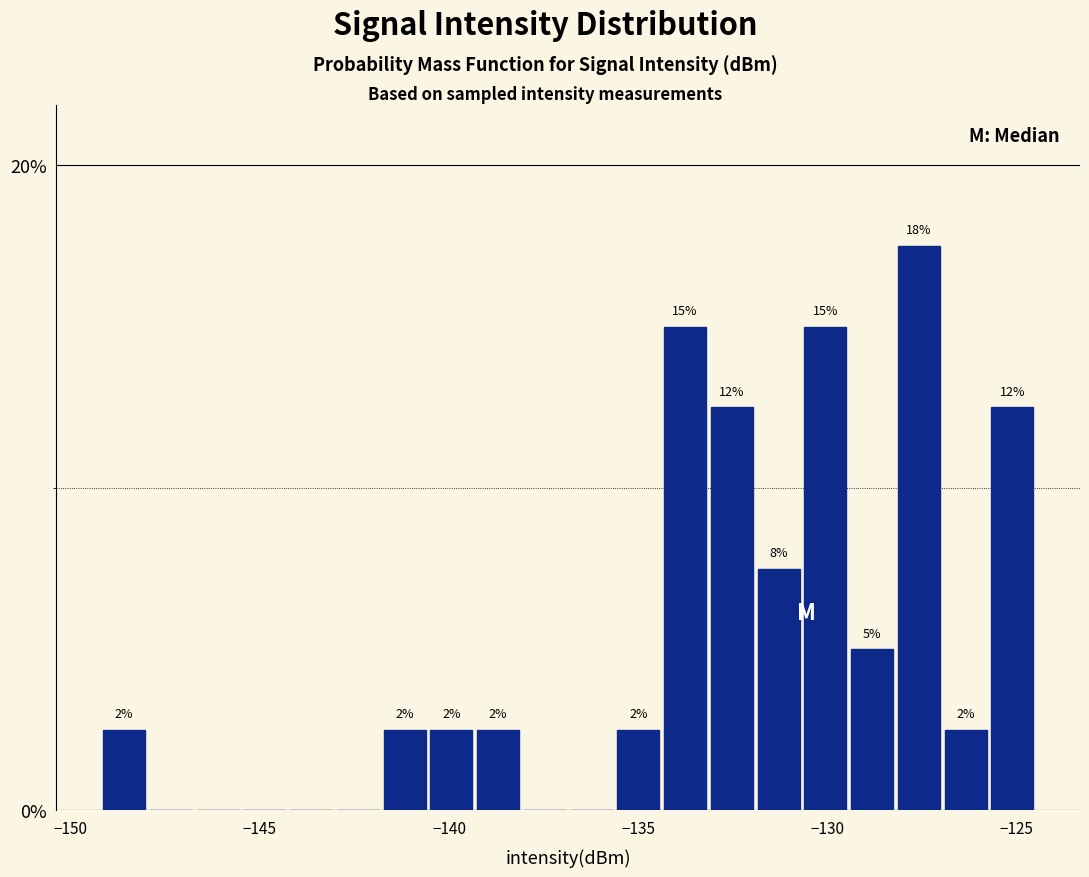

Around what value on the x-axis is the tallest bar? Give the approximate position of its centre, as read against the axis.

-127.5